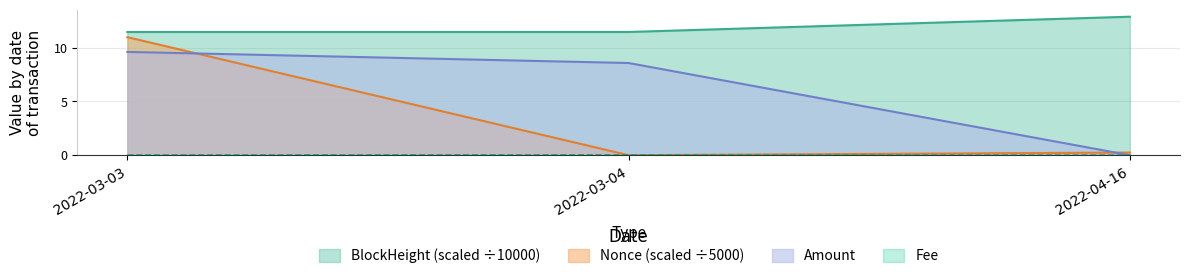

The Nonce series shows 0.4 at 2022-04-16. True or false?

False